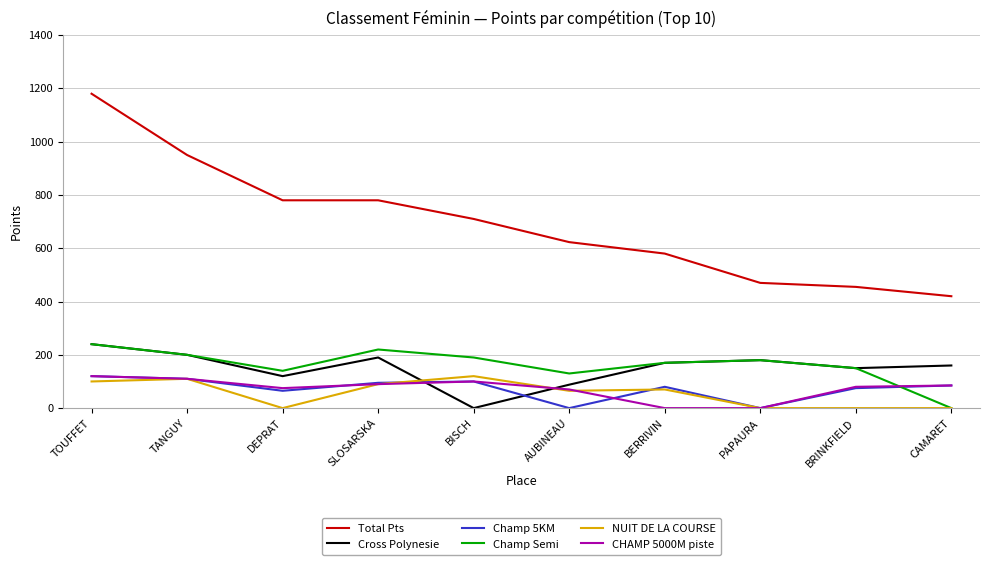

The value of Total Pts at SLOSARSKA is 390. True or false?

False